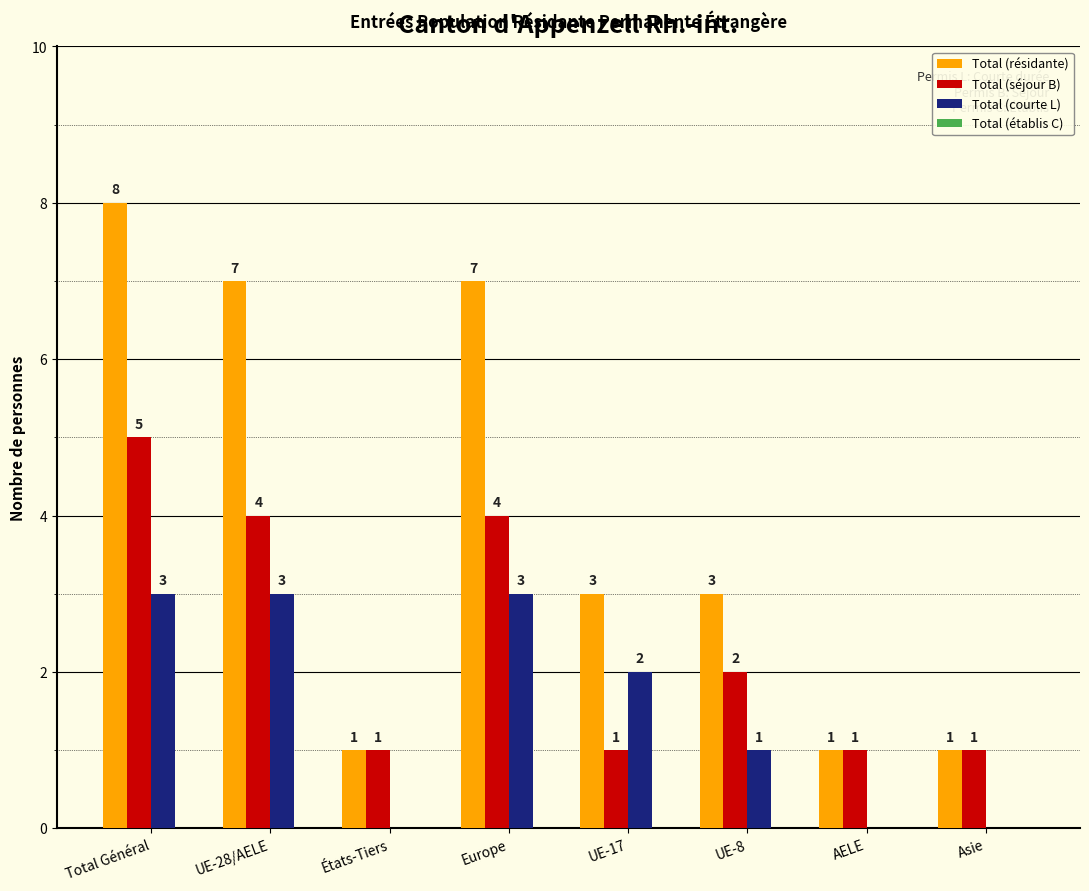

At which label does Total (courte L) first exceed 2?

Total Général